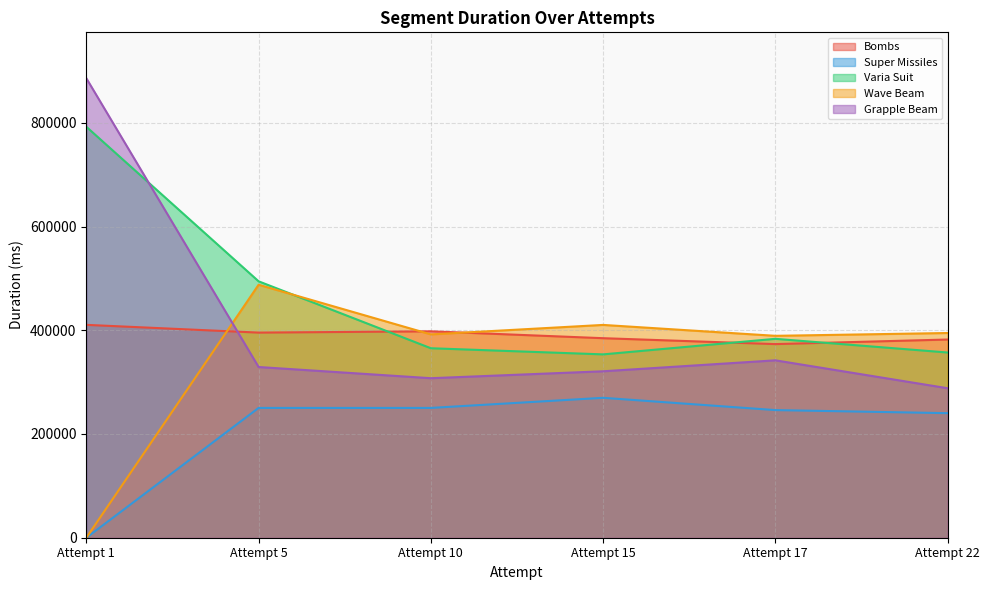

What is the minimum value for Bombs?

373316